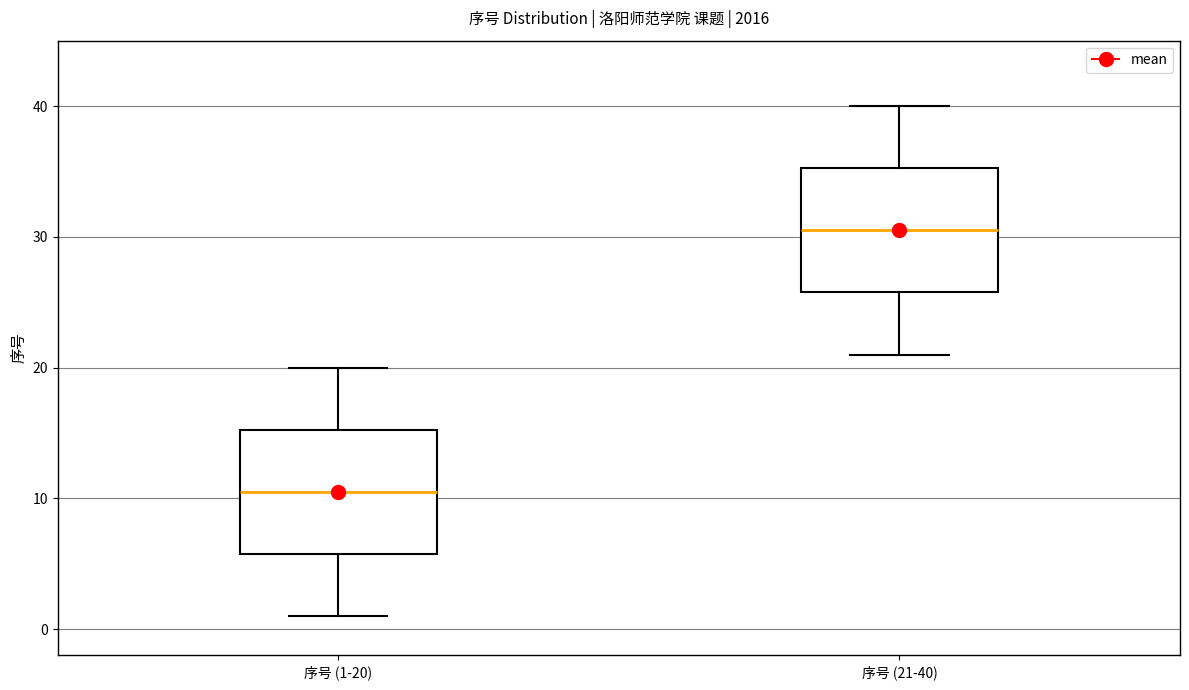

Where does the lower whisker of the box for 序号 (1-20) end on the y-axis? The values are not printed on the chart, so give them approximately, as read against the axis.

1